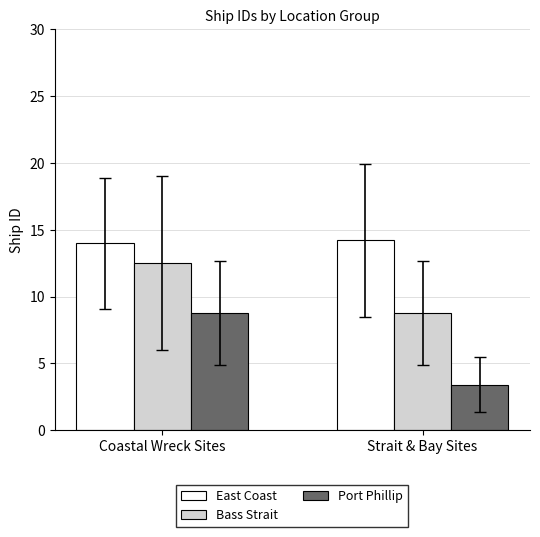

What is the sum of all Port Phillip values?

12.2